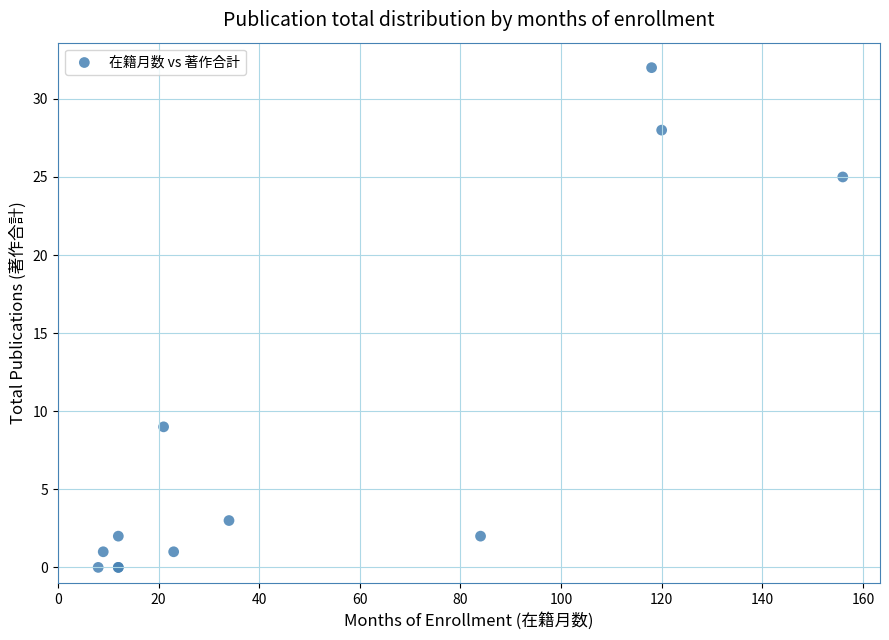

What Y value in the scatter plot is closest to 16?

9